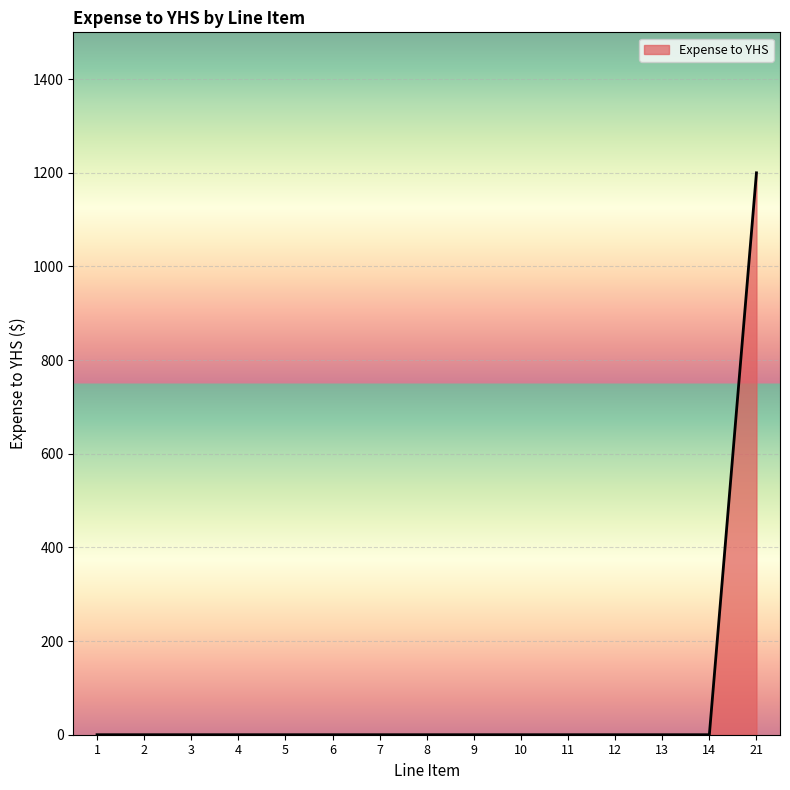

How many lines are shown in the chart?

1